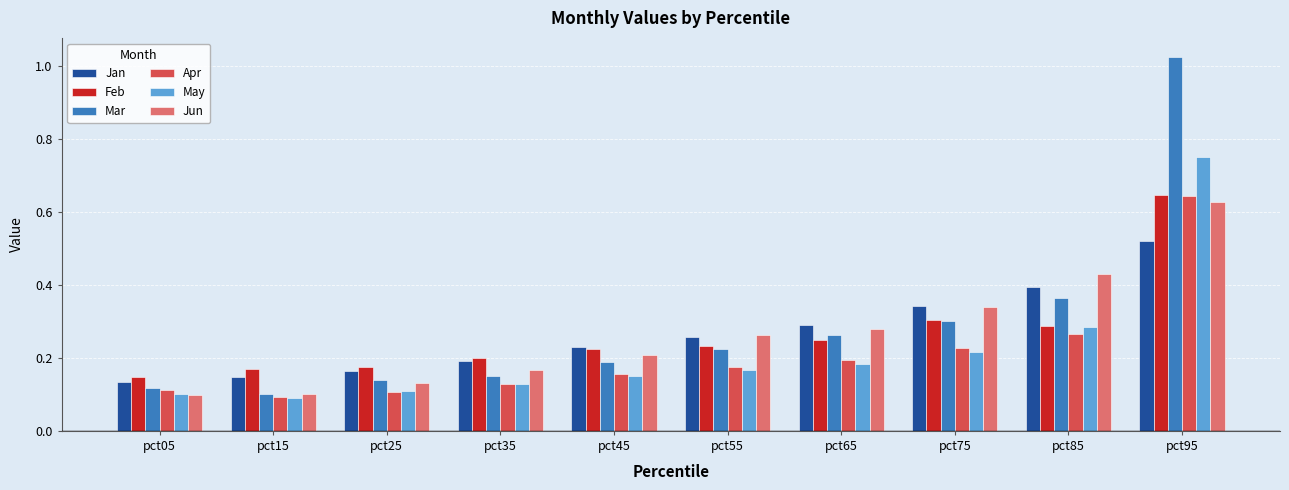

Where is Mar nearest to the value 0?

pct15